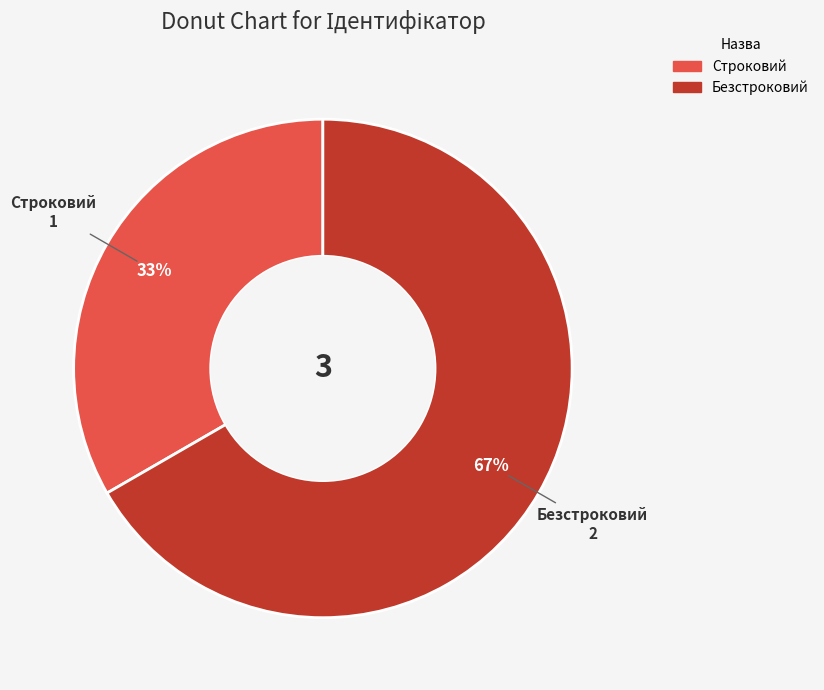

What is the smallest slice in the pie chart?

Строковий